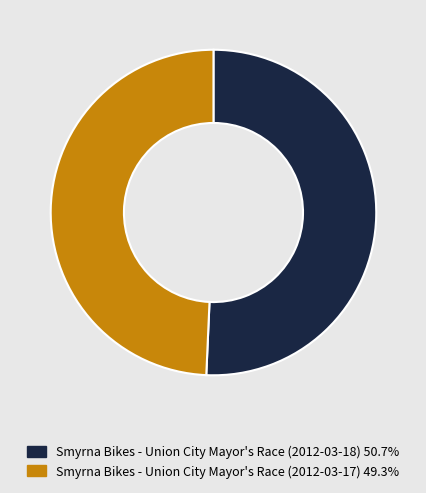

Combined, do Smyrna Bikes - Union City Mayor's Race (2012-03-17) 49.3% and Smyrna Bikes - Union City Mayor's Race (2012-03-18) 50.7% account for over 50%?

Yes